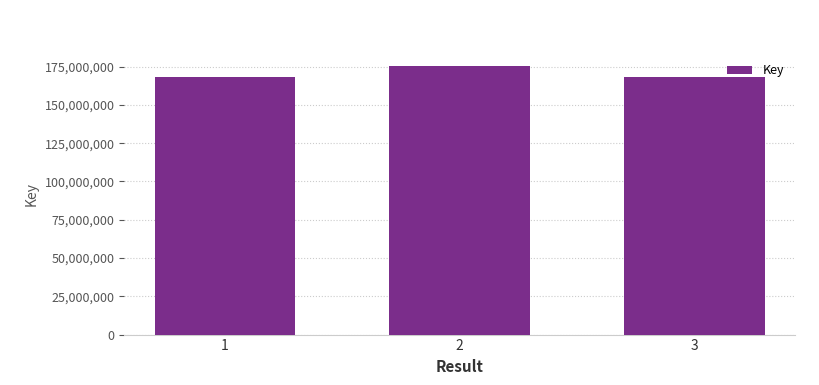

What is the difference between the maximum and minimum values?

6781540